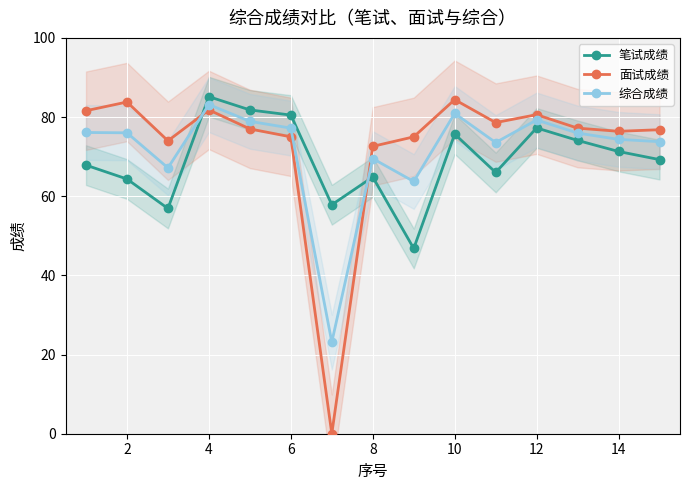

At which category does 面试成绩 reach its first local peak?

2